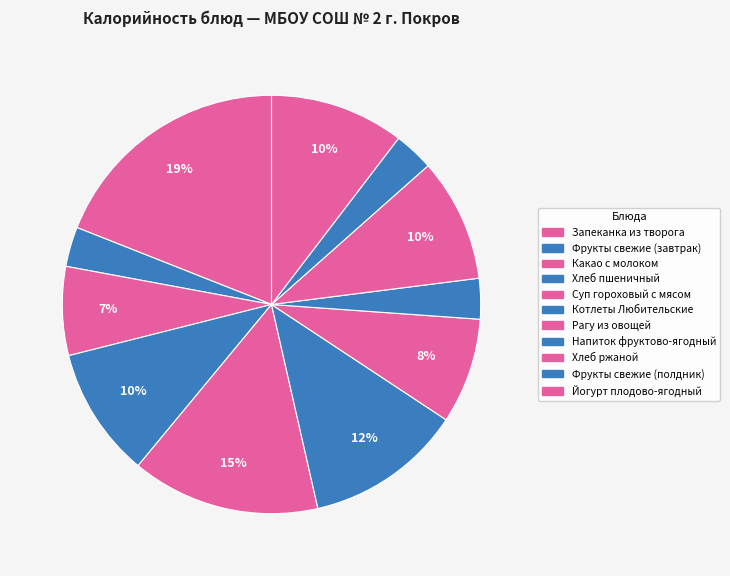

Count the number of slices in the pie.

11